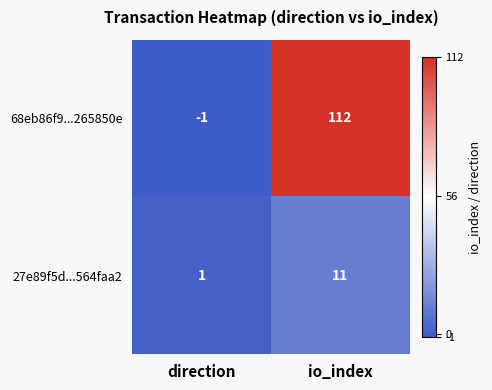

Is it true that 68eb86f9...265850e equals 0 at direction?

False